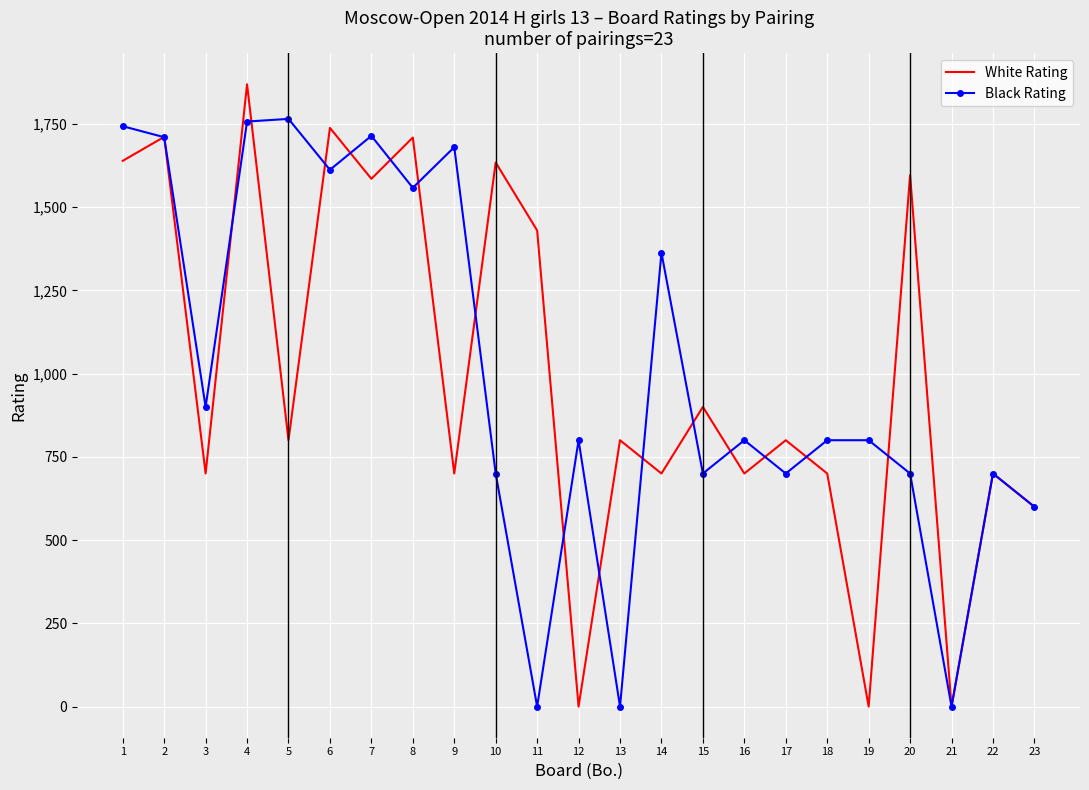

What is the average value of the White Rating series?

1000